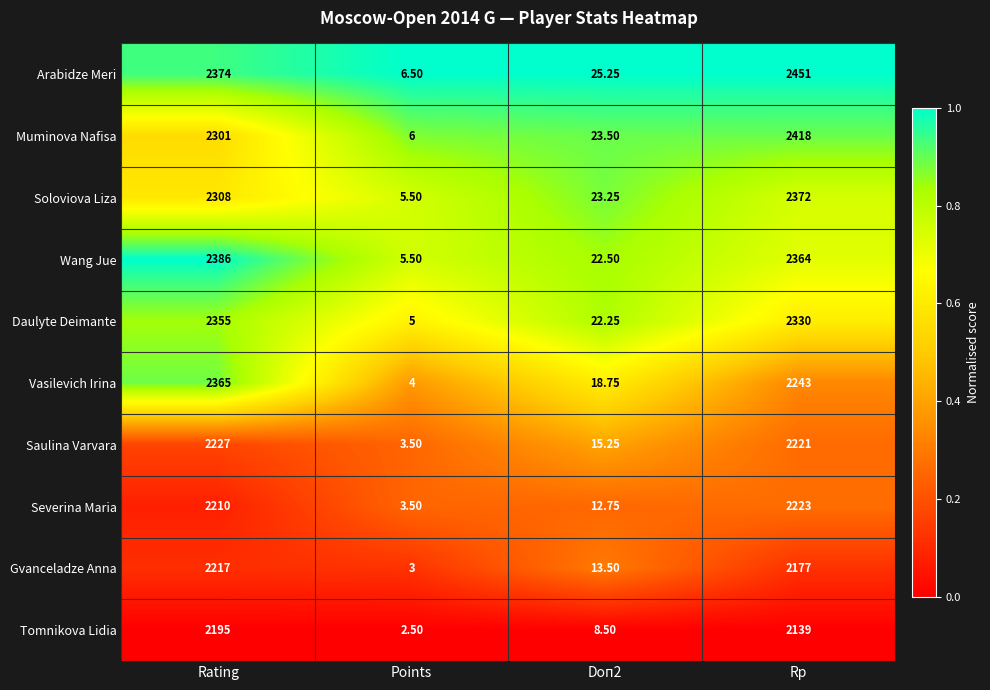

List the series in order of their peak value, lowest first.

Tomnikova Lidia, Gvanceladze Anna, Severina Maria, Saulina Varvara, Daulyte Deimante, Vasilevich Irina, Soloviova Liza, Wang Jue, Muminova Nafisa, Arabidze Meri